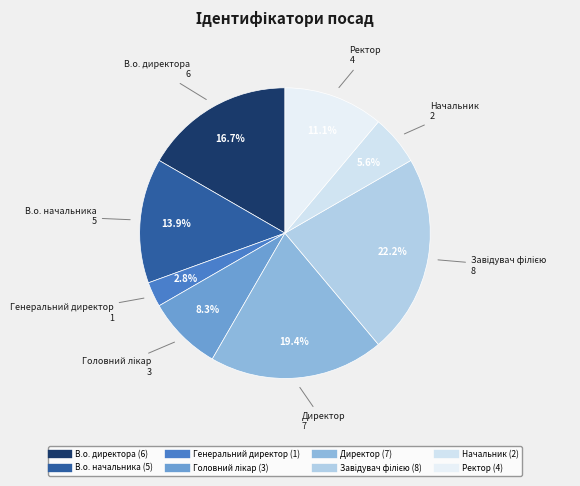

Do Директор and В.о. начальника together represent more than half of the pie?

No